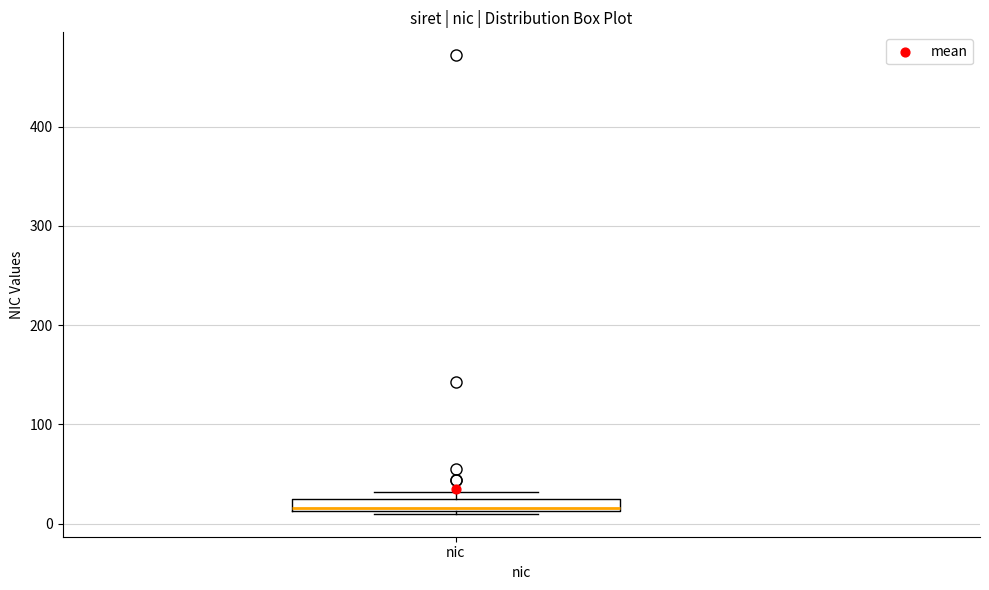

Where does the median line of the box for nic sit on the y-axis? The values are not printed on the chart, so give them approximately, as read against the axis.

20